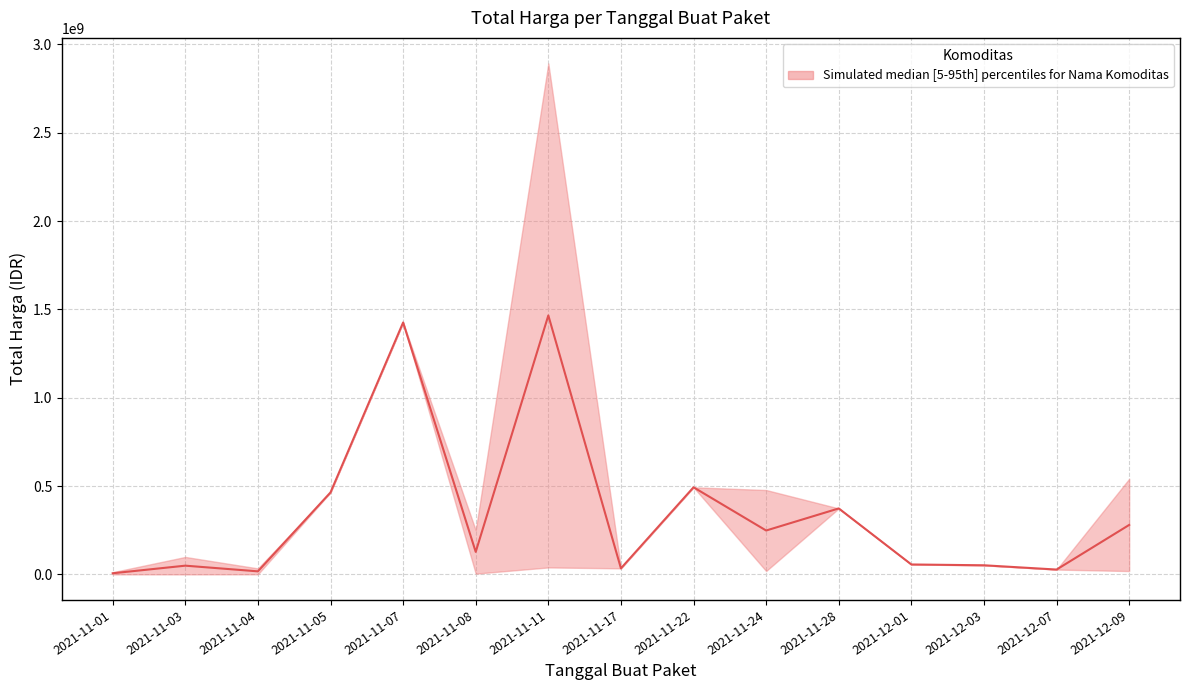

Rank the series at 2021-11-11 from lowest to highest value.

Total Harga Lower, Total Harga Median, Total Harga Upper